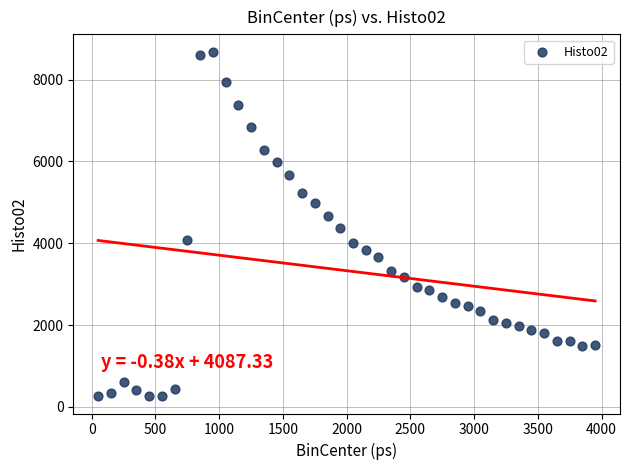

What is the range of X values (max minus min)?

3900